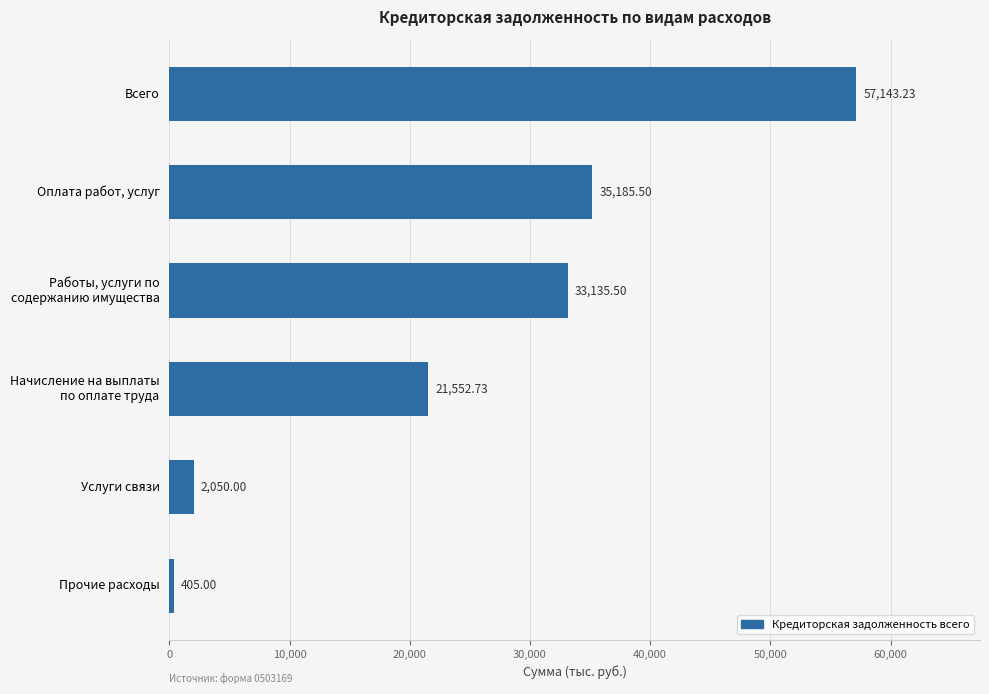

What is the greatest value displayed?

57143.2